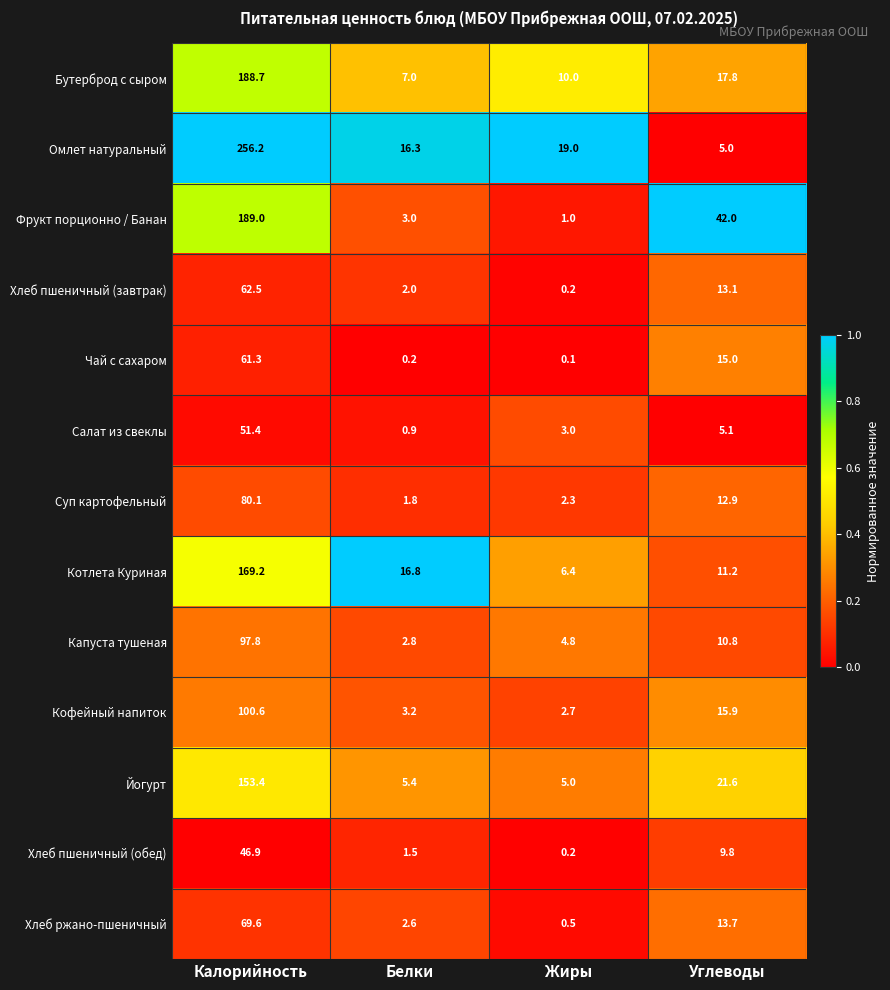

The value of Хлеб пшеничный (обед) at Калорийность is 72.0. True or false?

False